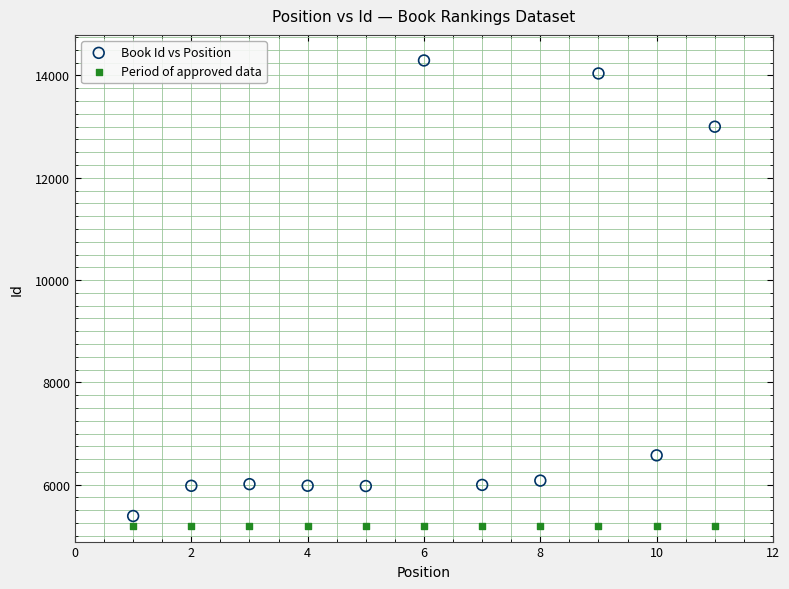

In the Book Id vs Position series, what Y value is closest to 9840?

12999